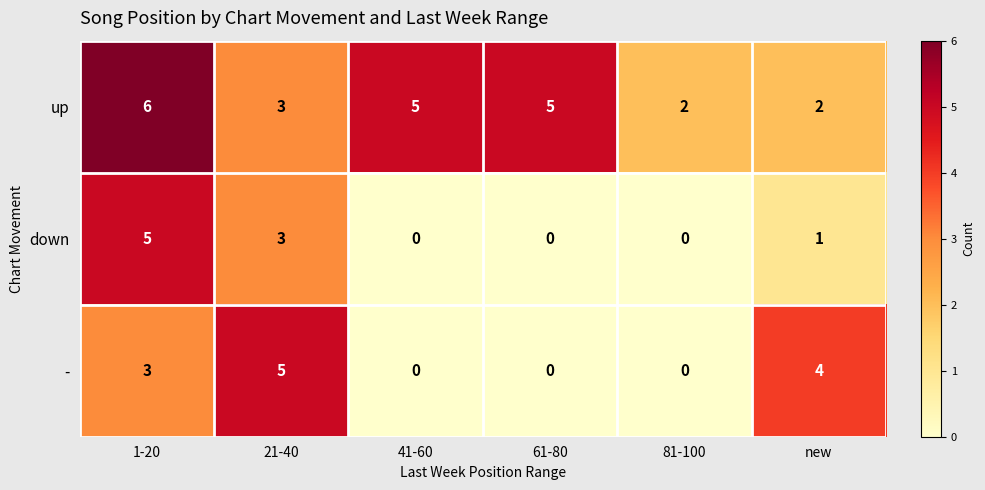

Count the number of data series in this chart.

3